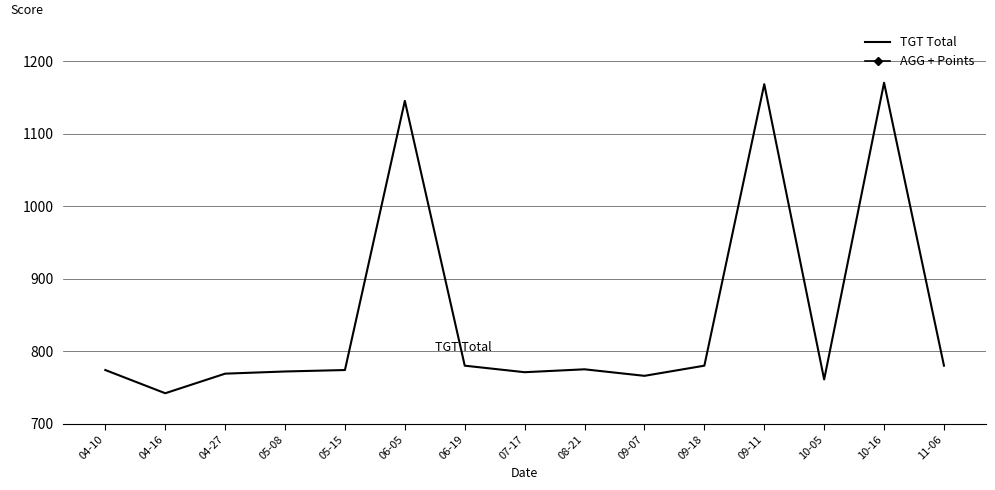

Is the value of TGT Total at 04-10 greater than the value of AGG + Points at 04-27?

Yes